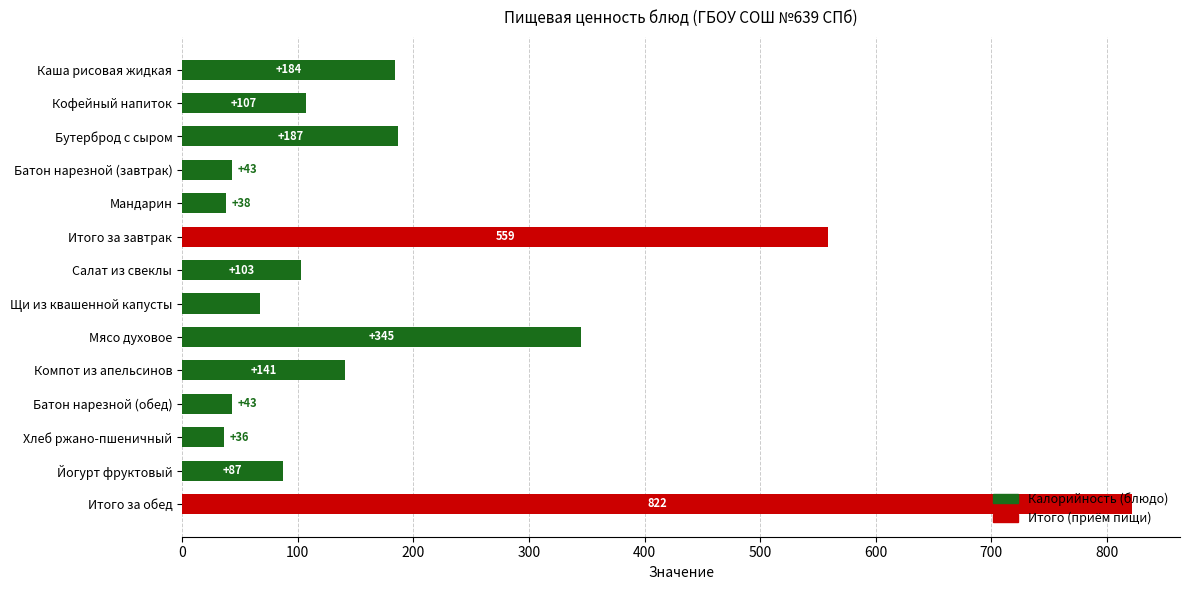

Where is the data nearest to the value 429?

Мясо духовое